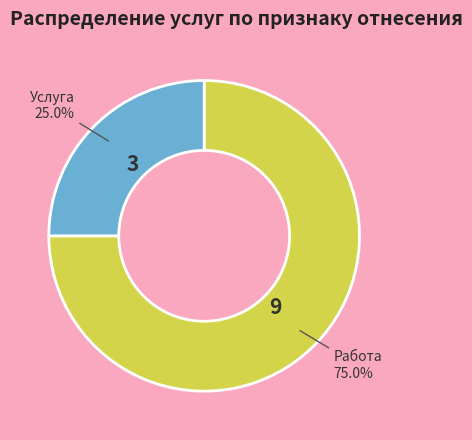

To the nearest percent, what portion does Работа represent?

75%